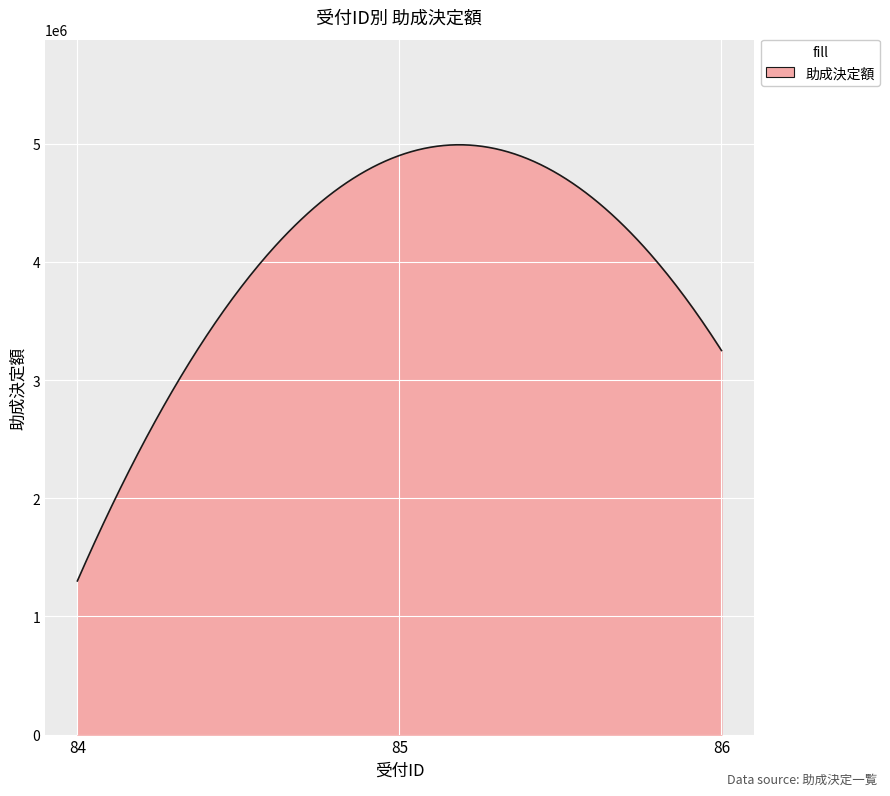

What is the maximum value shown in the chart?

4990527.5